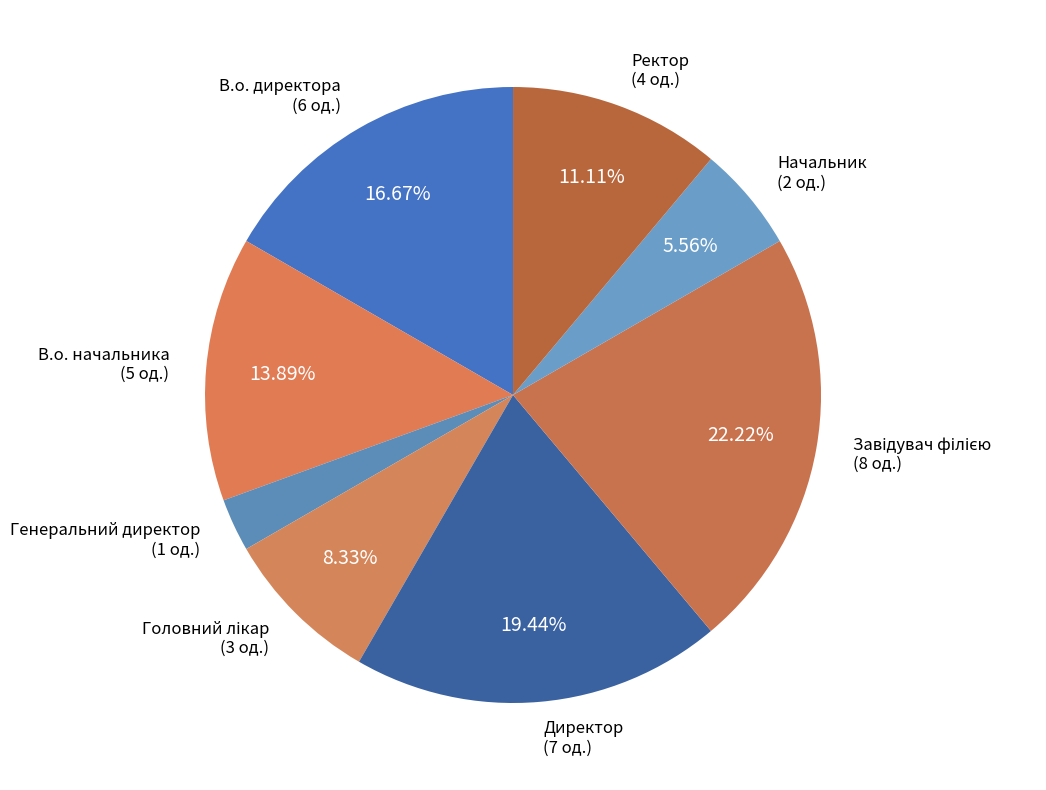

To the nearest percent, what is the difference between the largest and smallest slice percentages?

19%